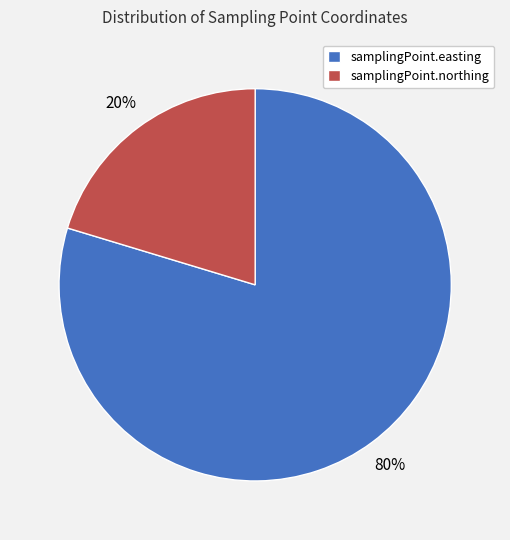

Which slice represents more than half of the pie?

samplingPoint.easting